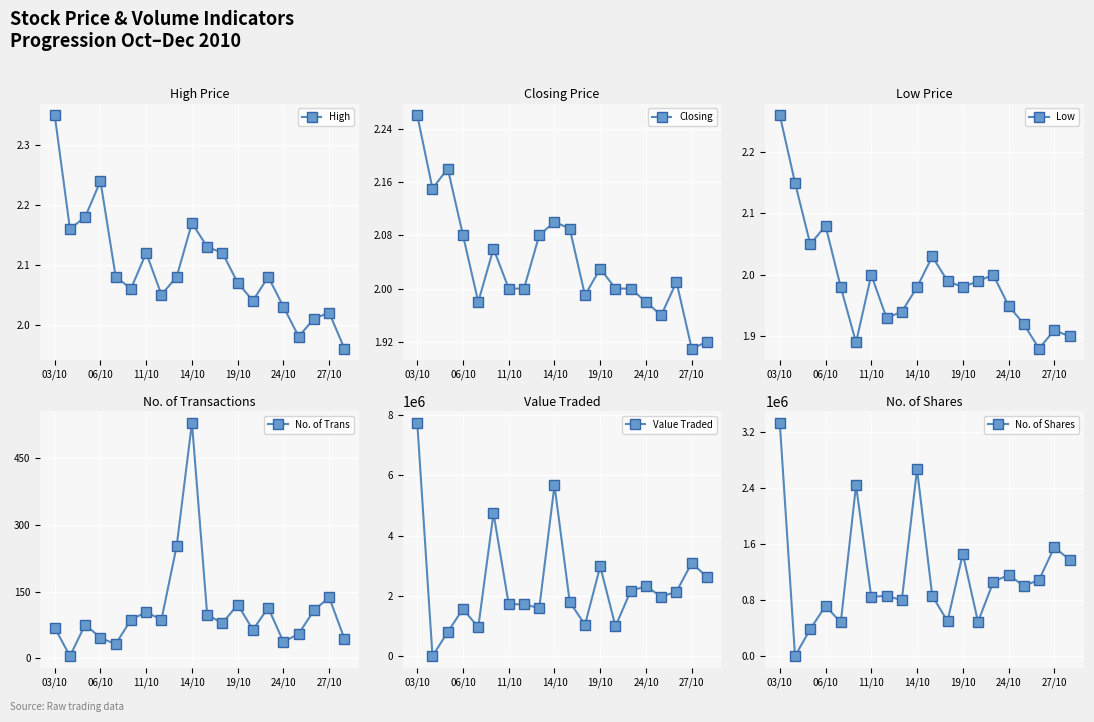

Which series has the largest total across all categories?

Value Traded